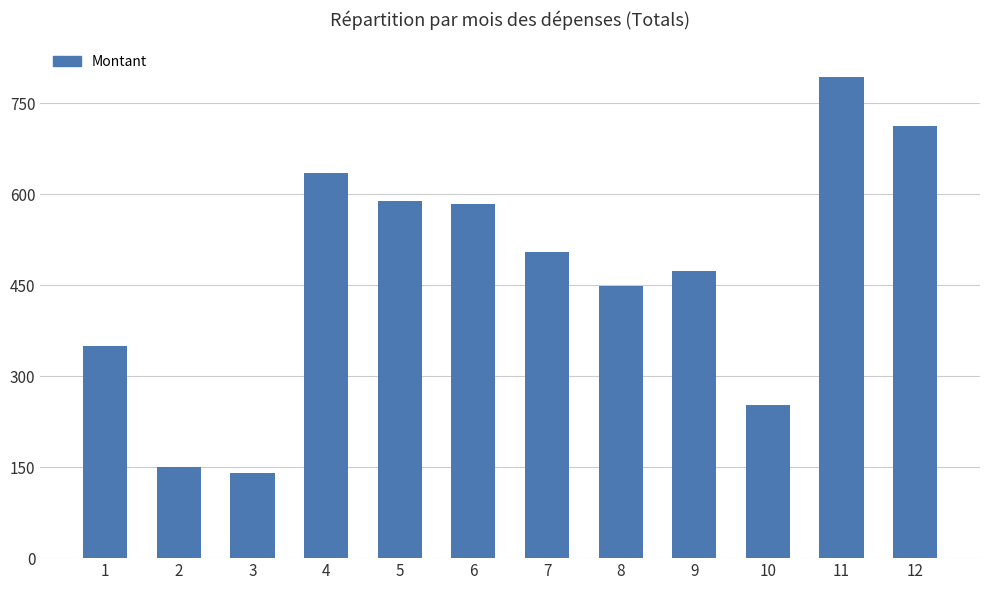

What is the difference between the maximum and second lowest values?

643.3